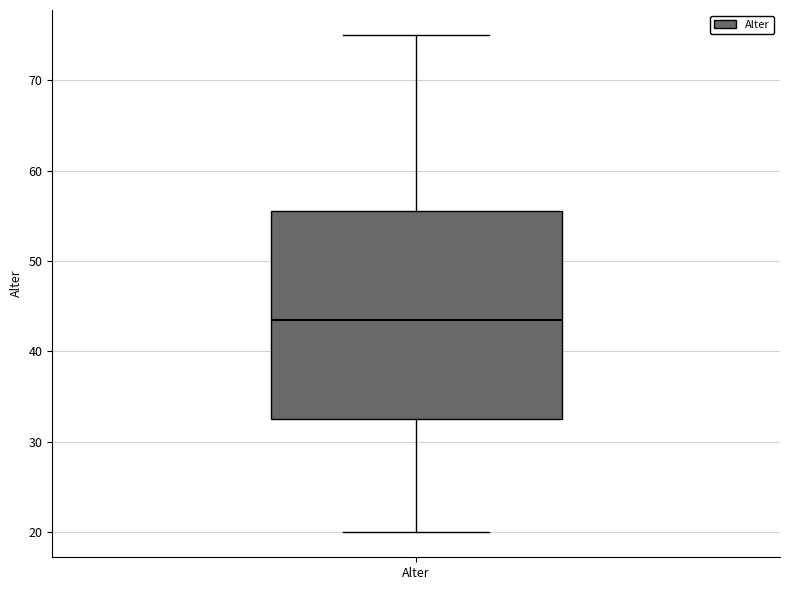

Transcribe this box plot: give where the median line is, the range the box spans, and where the two whiskers end, as read against the y-axis. The values are not printed on the chart, so give them approximately, as read against the axis.

median 44, box 33 to 56, whiskers 20 to 75